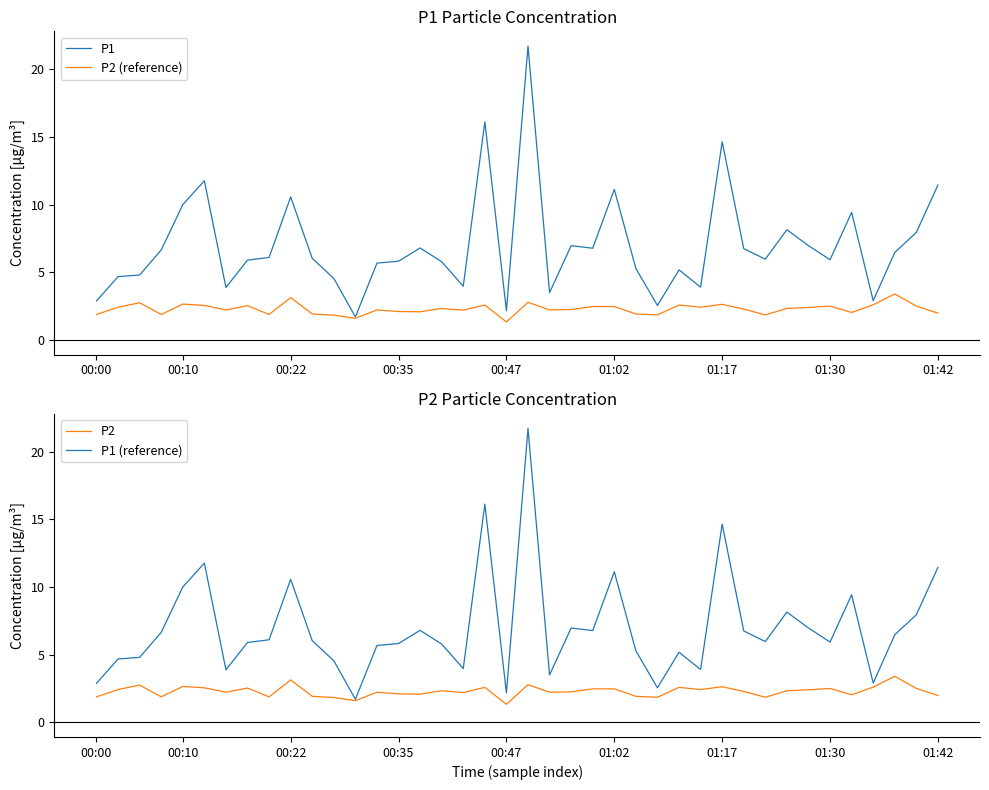

True or false: P1 (reference) and P2 intersect in this chart.

False